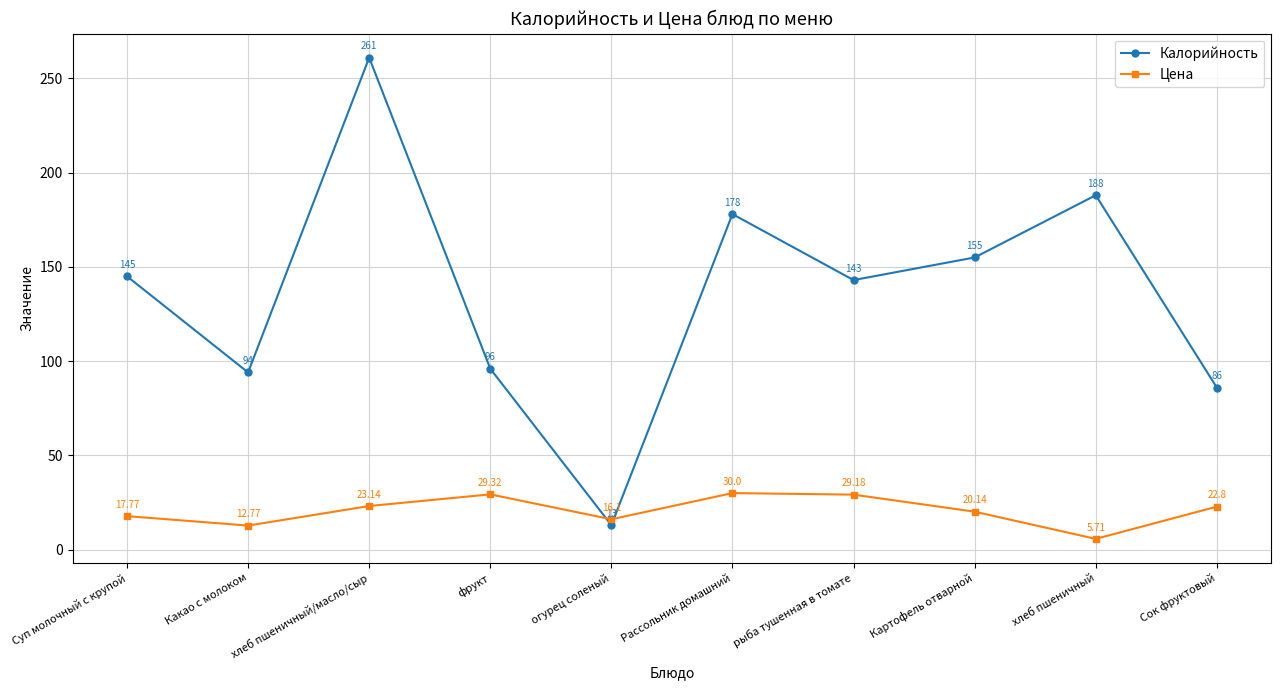

How many lines are shown in the chart?

2